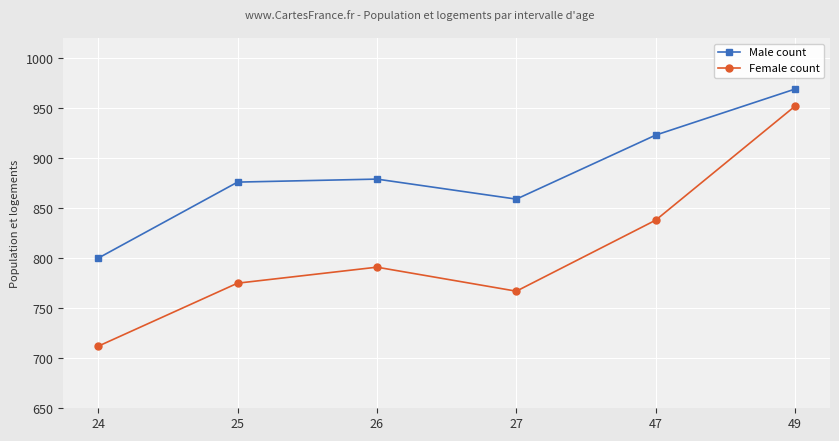

Which category has the lowest value in the Female count series?

24